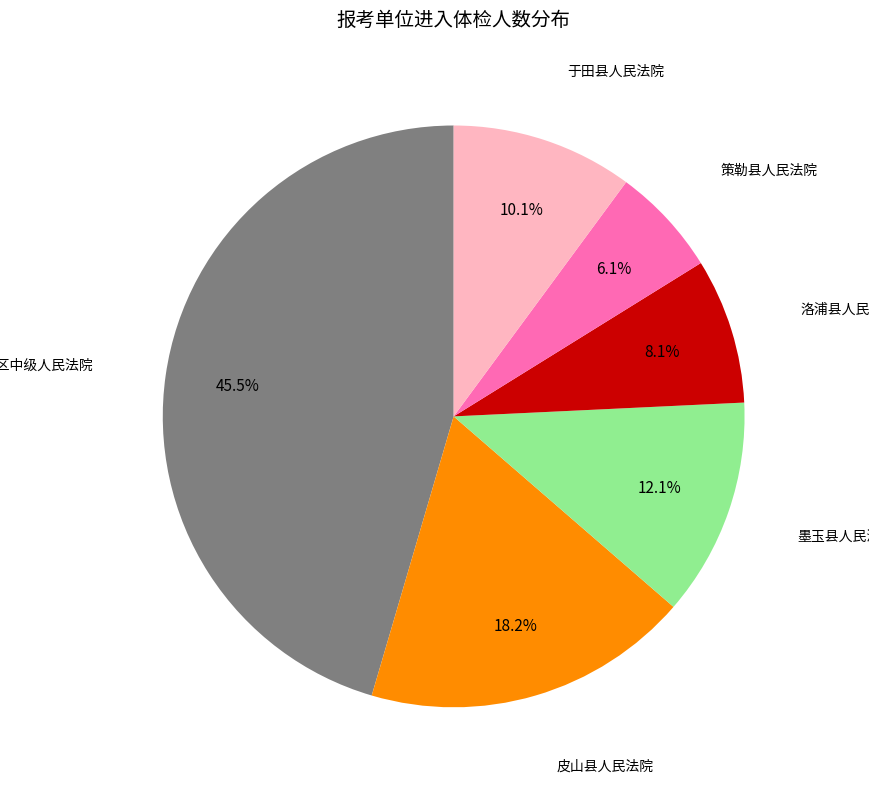

How many slices are in this pie chart?

6